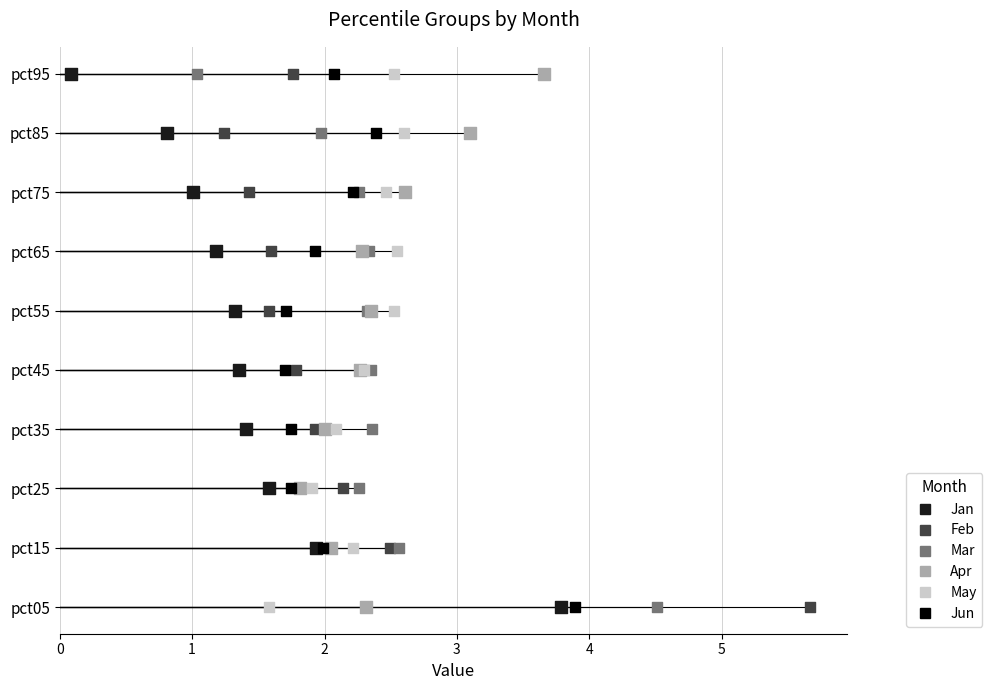

Which series contains the lowest Y value?

Jan